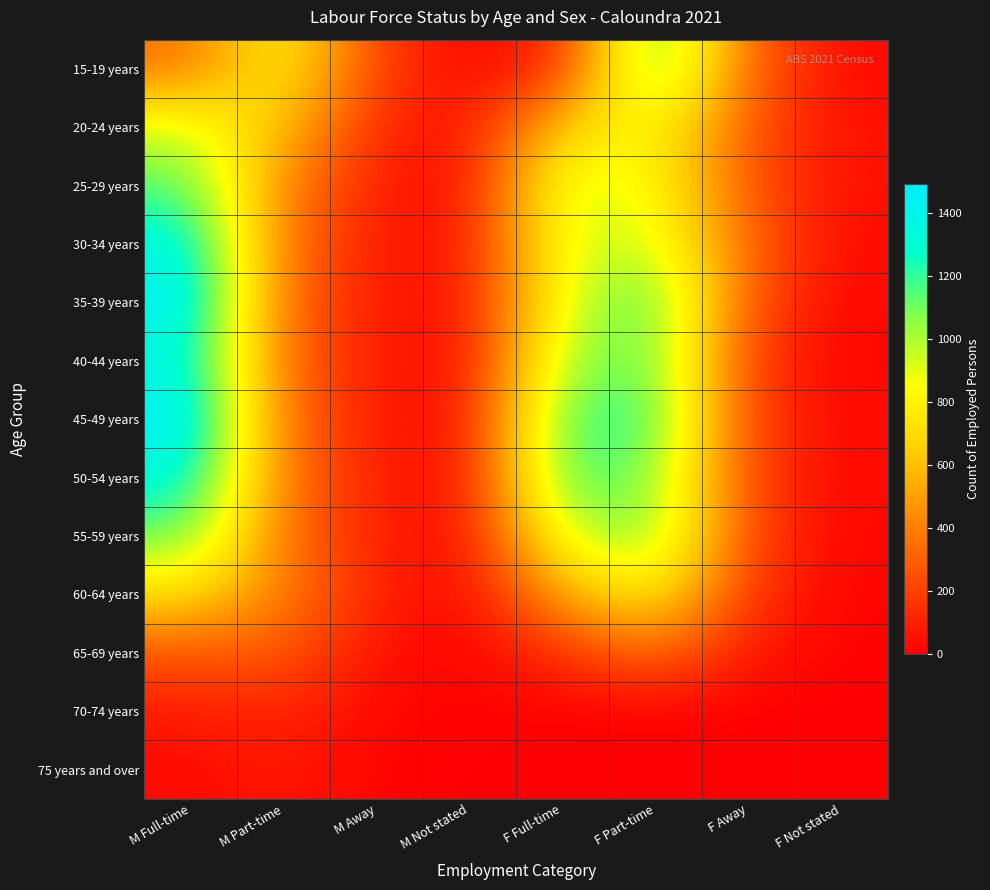

Which series has the largest range (max minus min)?

45-49 years